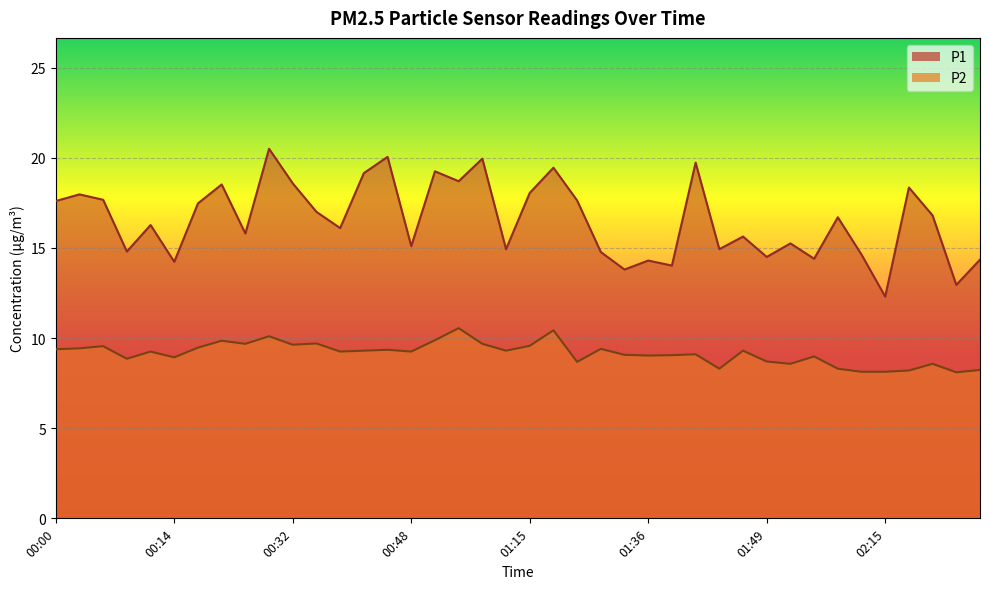

What is the difference between the maximum and minimum values in the P2 series?

2.5